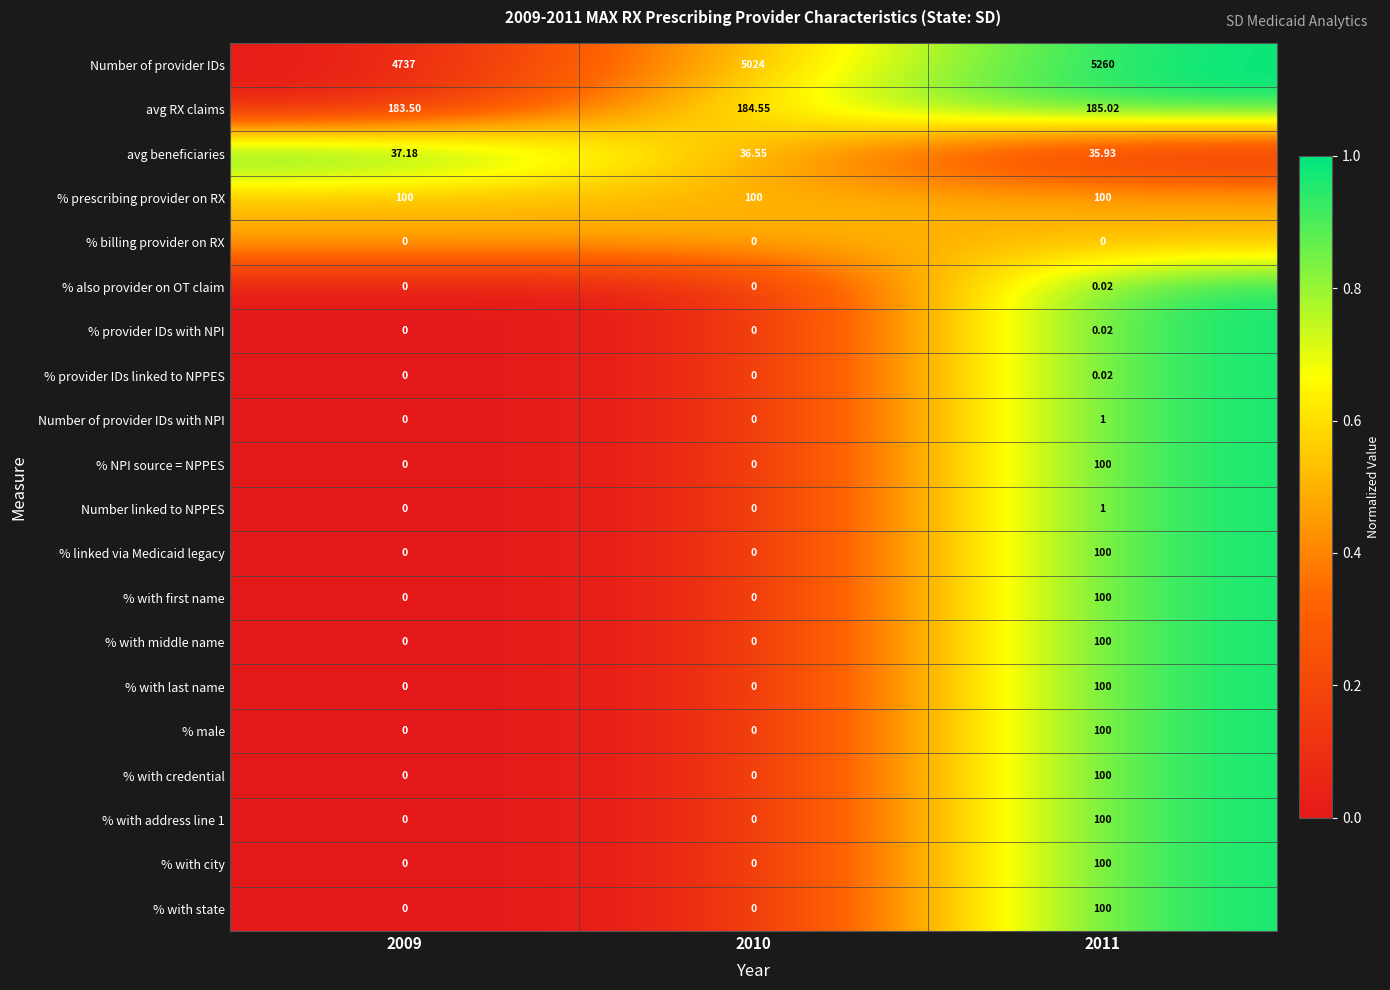

Which series has the largest total across all categories?

Number of provider IDs